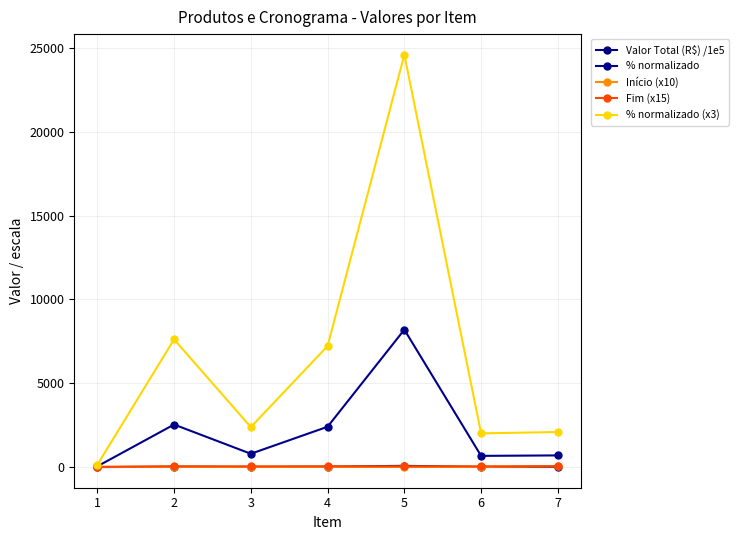

At which label does % normalizado (x3) reach its minimum?

1